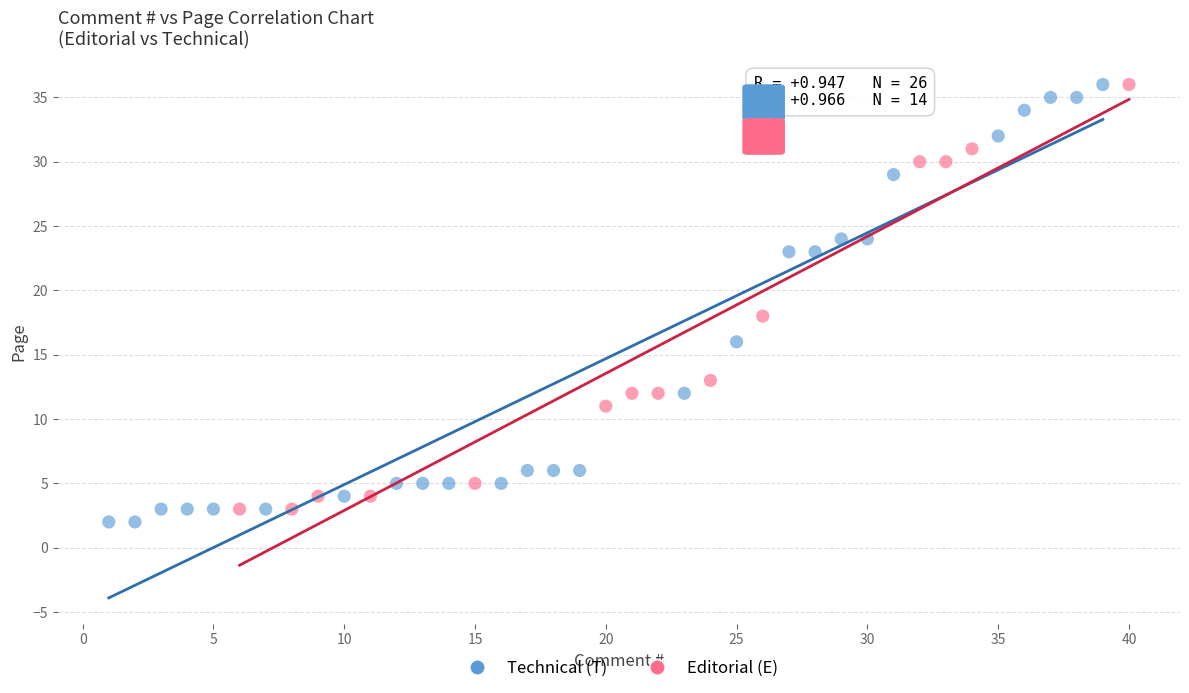

What are all the series names shown in the legend?

Technical (T), Editorial (E)